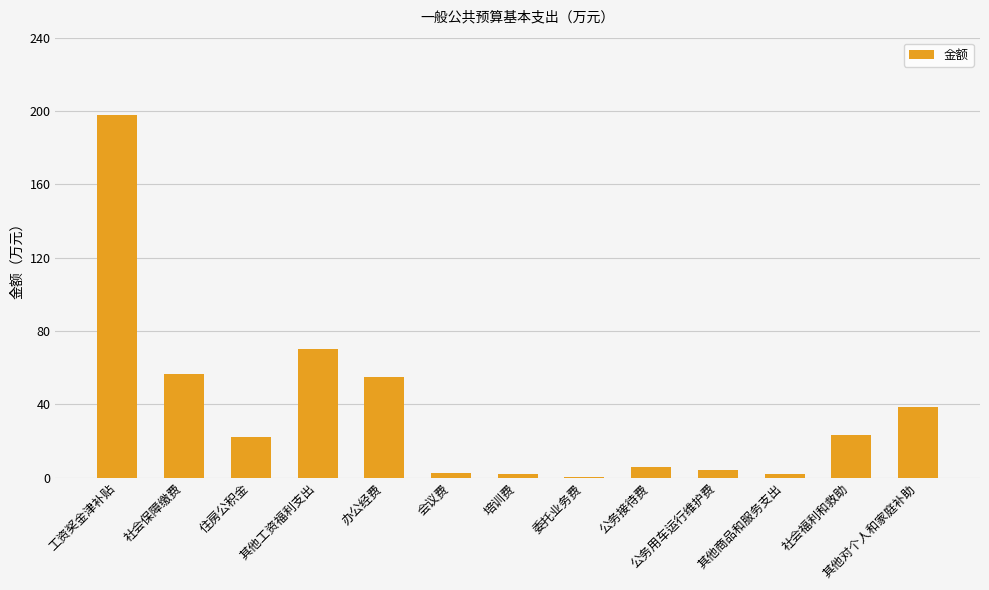

At which category does the chart reach its peak across all series?

工资奖金津补贴